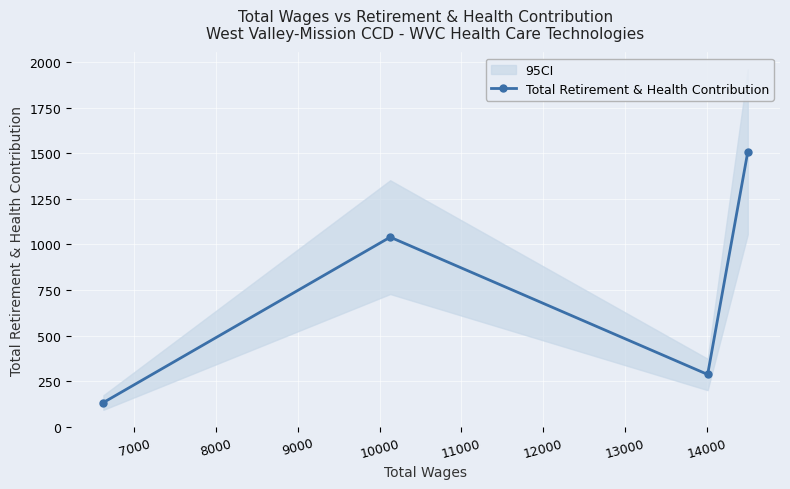

What is the value of the Total Retirement & Health Contribution point at the 3rd from the left?

287